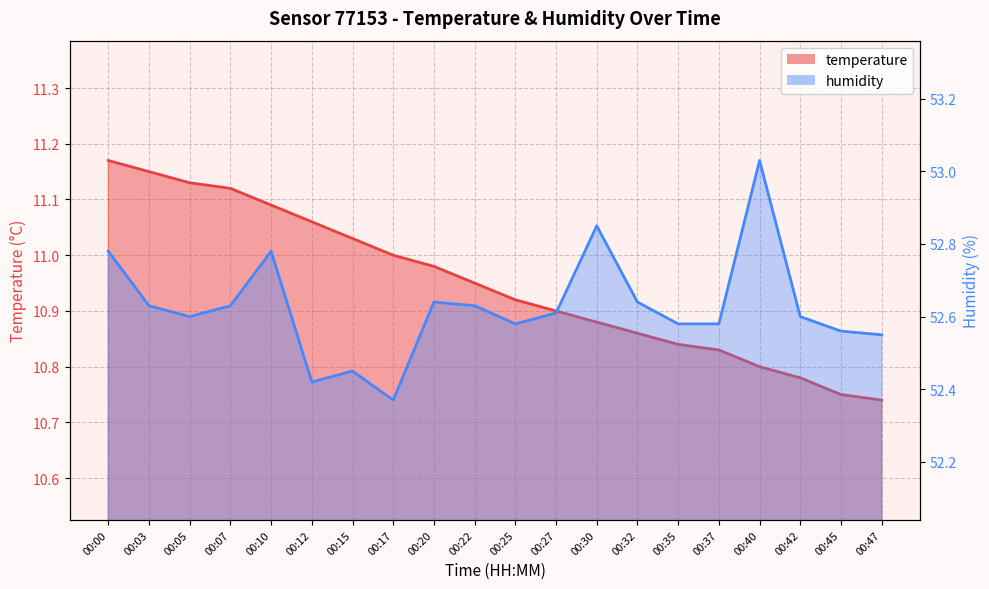

True or false: humidity and temperature intersect in this chart.

False